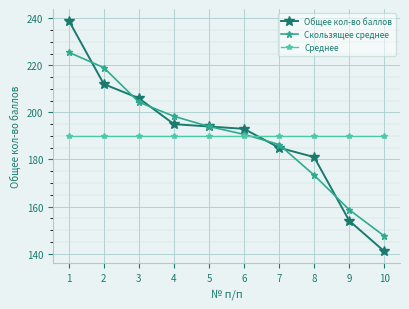

Where do Общее кол-во баллов and Среднее first cross each other?

6 and 7